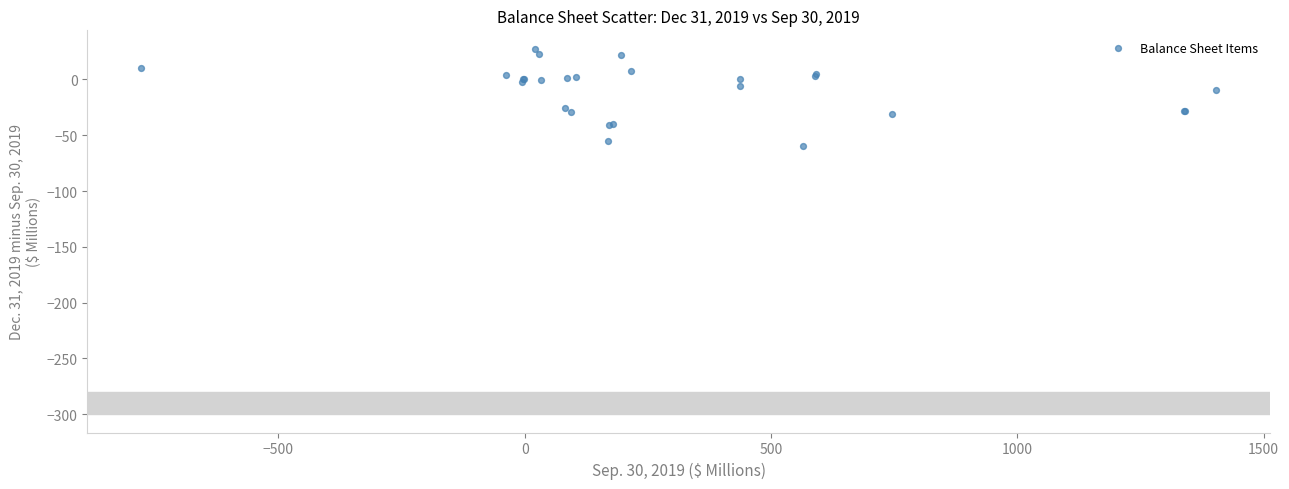

What Y value in the scatter plot is closest to -15?

-9.4